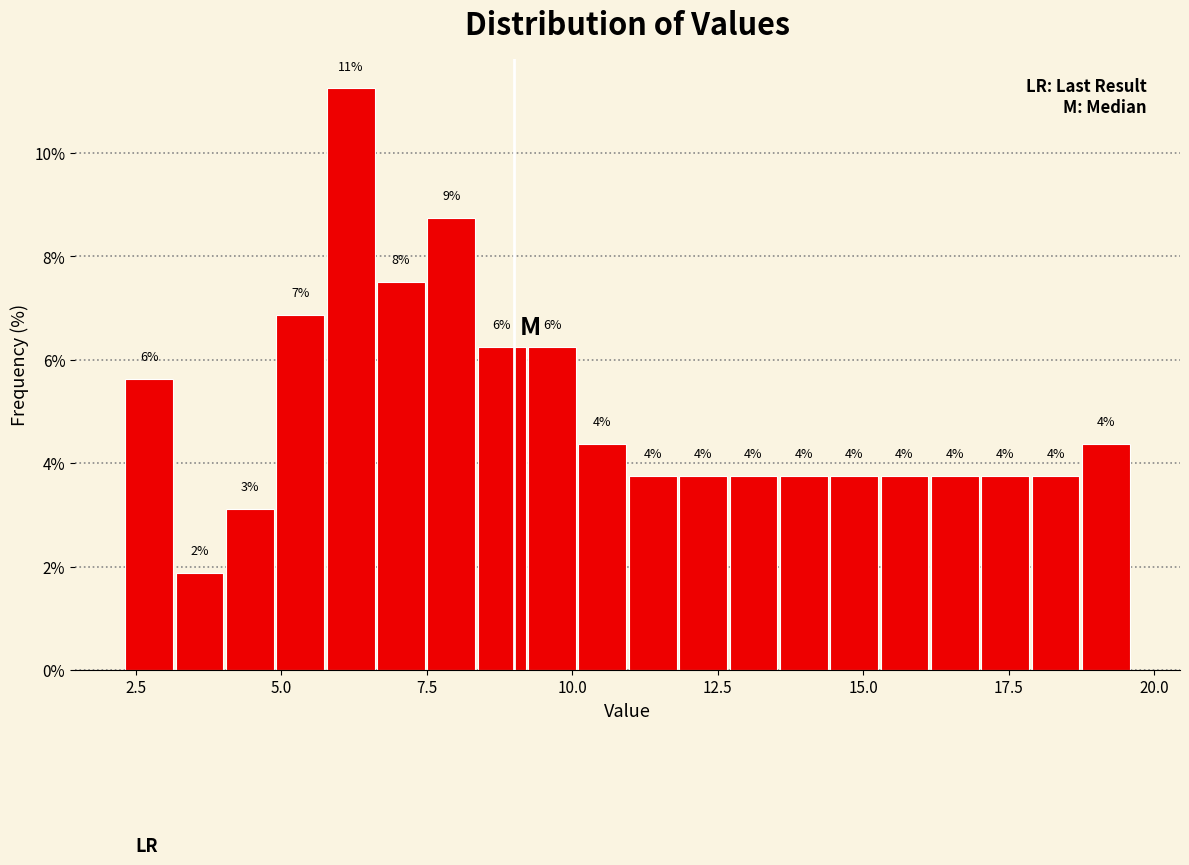

Read against the x-axis, roughly where is the centre of the tallest bar?

6.0